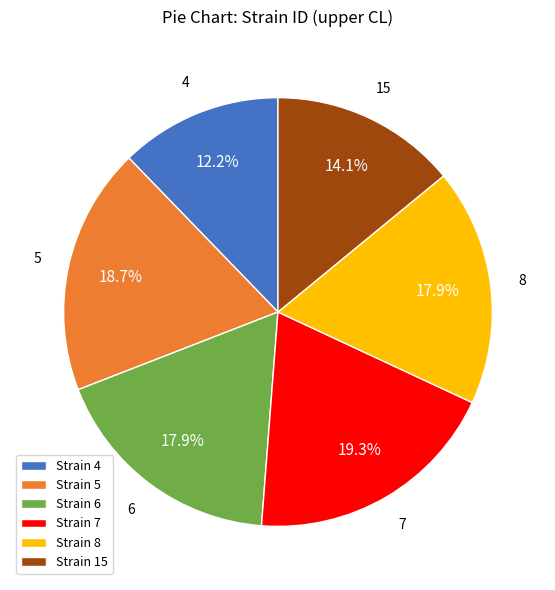

Does any single category account for the majority?

No